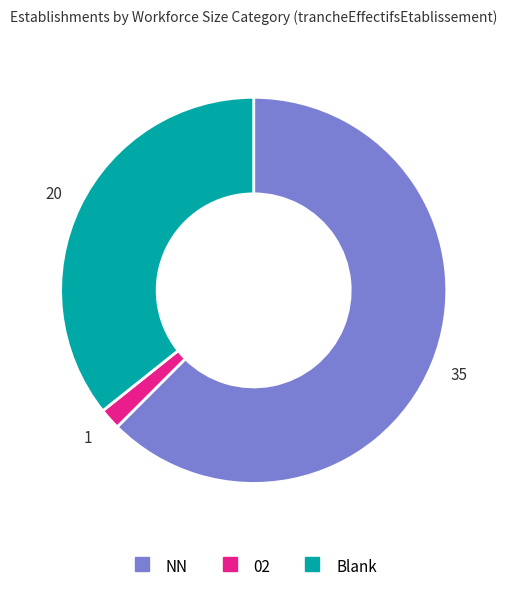

Is there any slice that represents more than half of the pie?

Yes